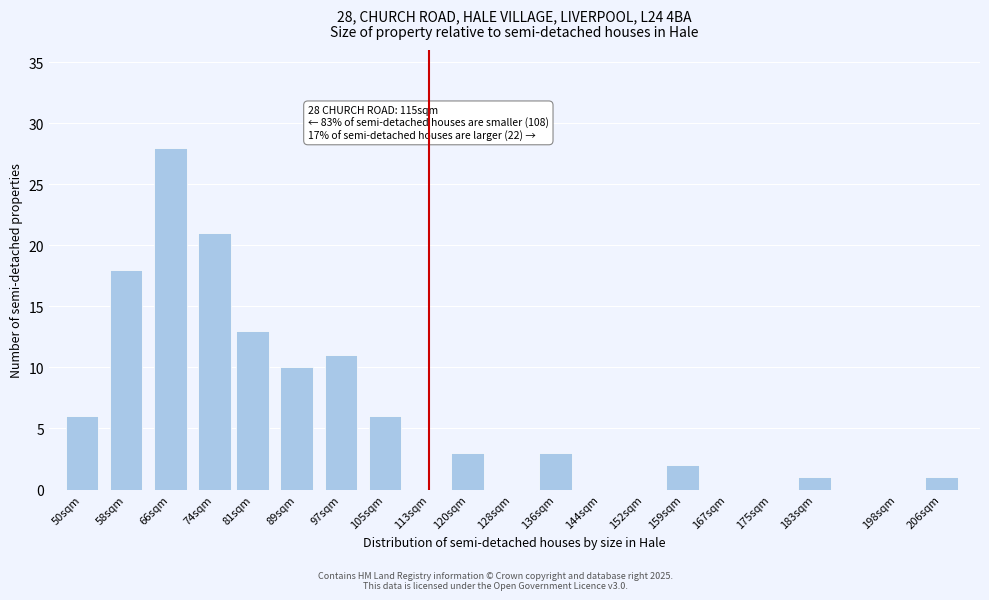

Reading left to right, extract all data points from this chart.

50sqm=6	58sqm=18	66sqm=28	74sqm=21	81sqm=13	89sqm=10	97sqm=11	105sqm=6	113sqm=0	120sqm=3	128sqm=0	136sqm=3	144sqm=0	152sqm=0	159sqm=2	167sqm=0	175sqm=0	183sqm=1	198sqm=0	206sqm=1